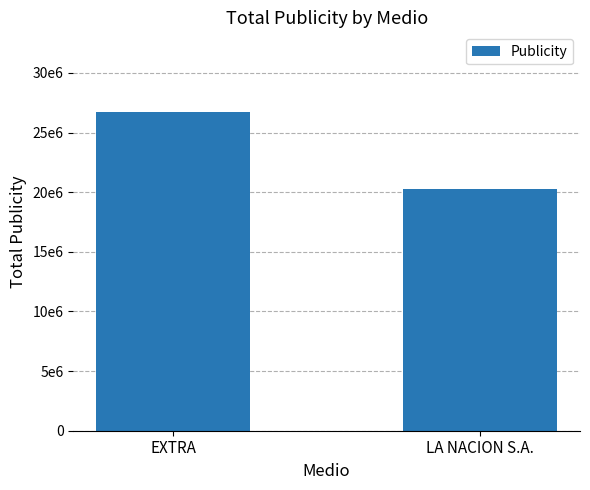

What position from the left is EXTRA?

1